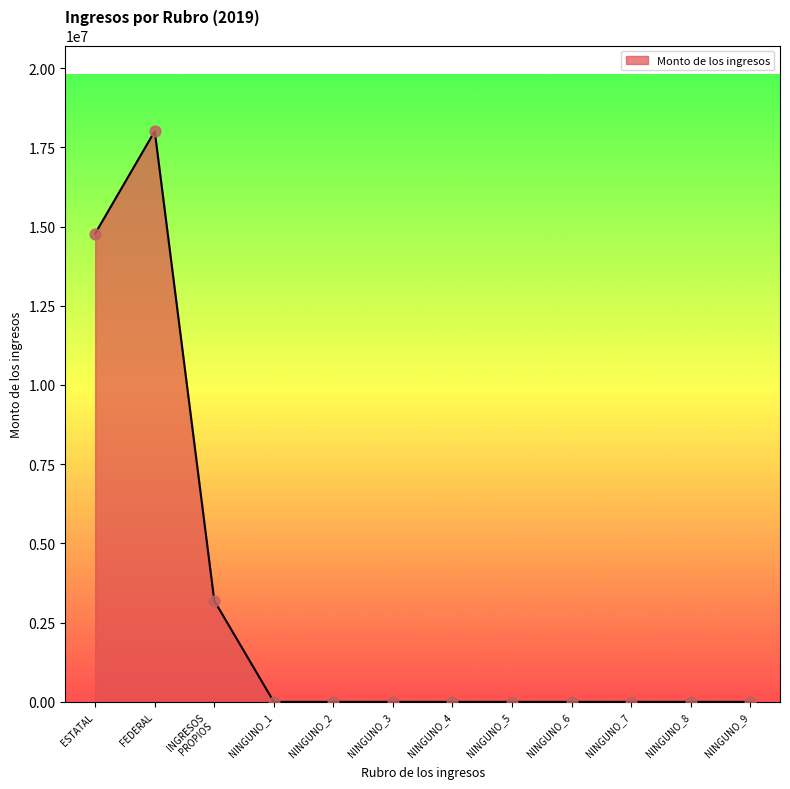

What is the change in value from ESTATAL to NINGUNO_3?

-14779523